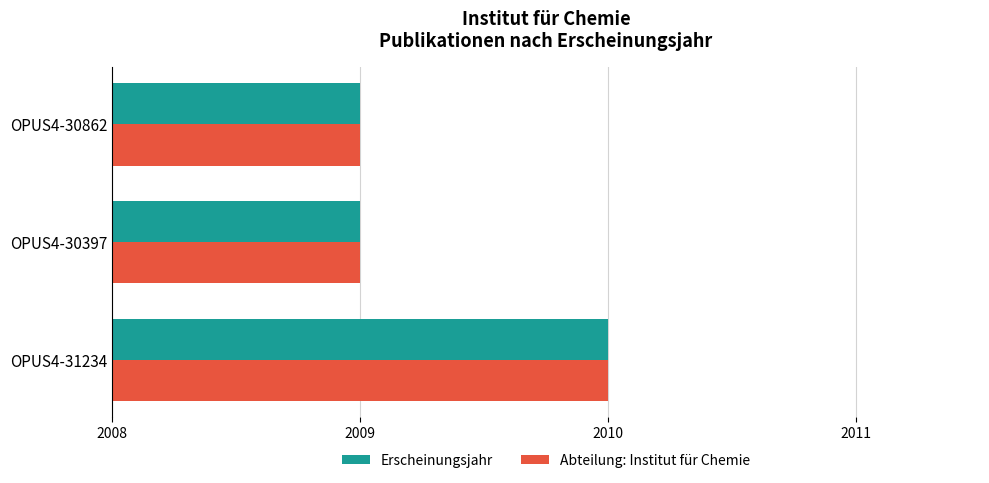

What is the maximum value shown in the chart?

2010